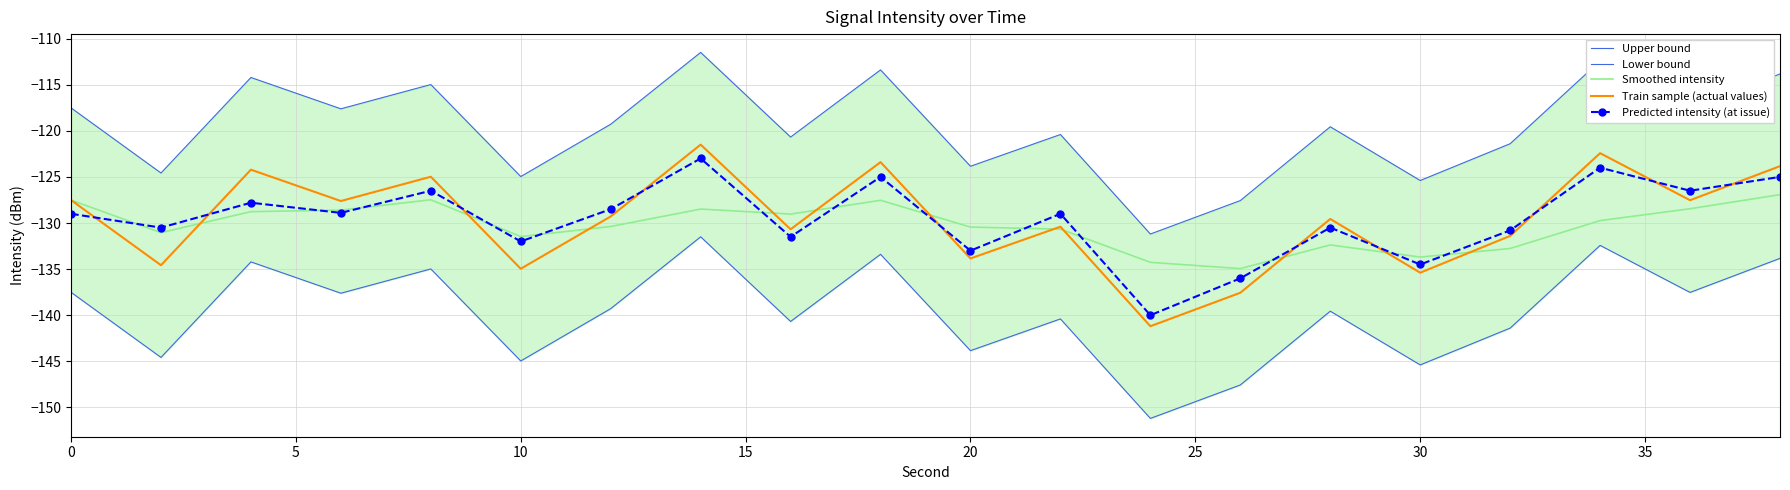

The Smoothed intensity series shows -127.5 at 0. True or false?

True